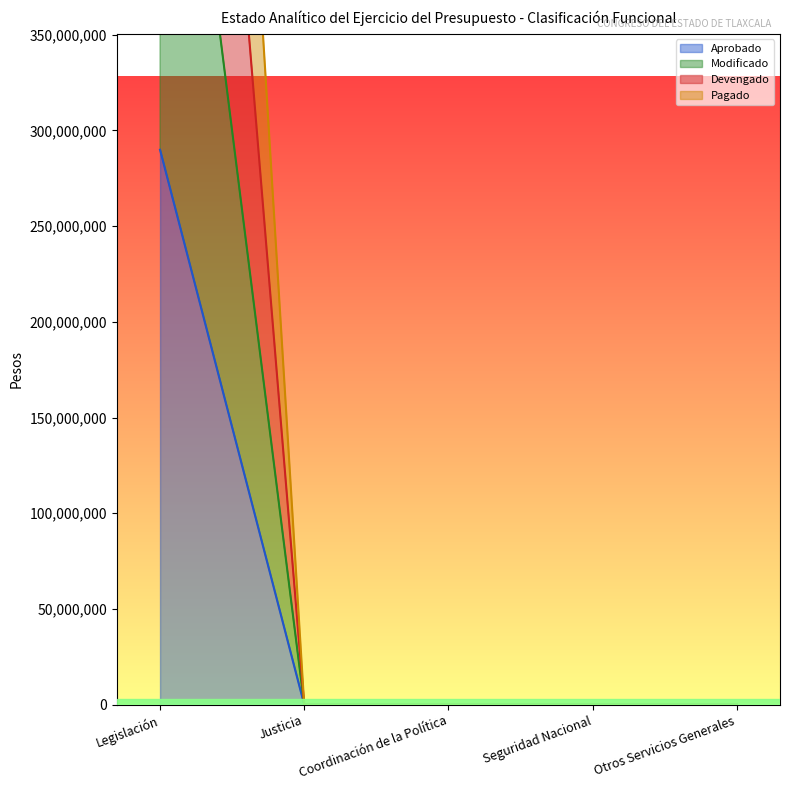

Rank the series by their maximum value, from lowest to highest.

Aprobado, Devengado, Pagado, Modificado